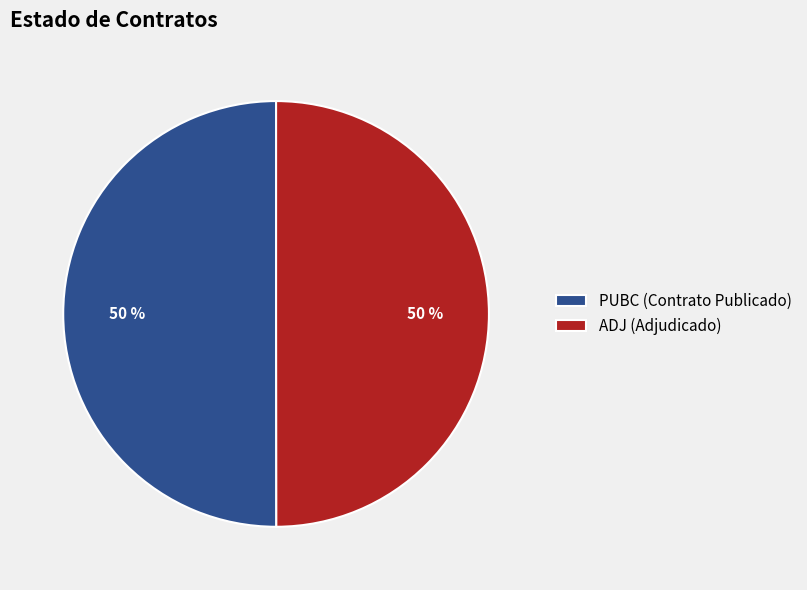

To the nearest percent, what is the average slice percentage?

50%